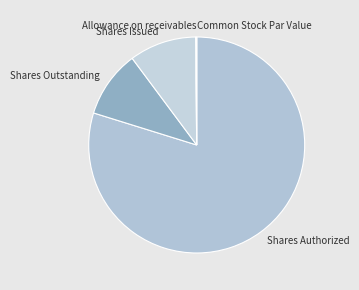

Is it true that Shares Authorized is 88% of the pie?

False